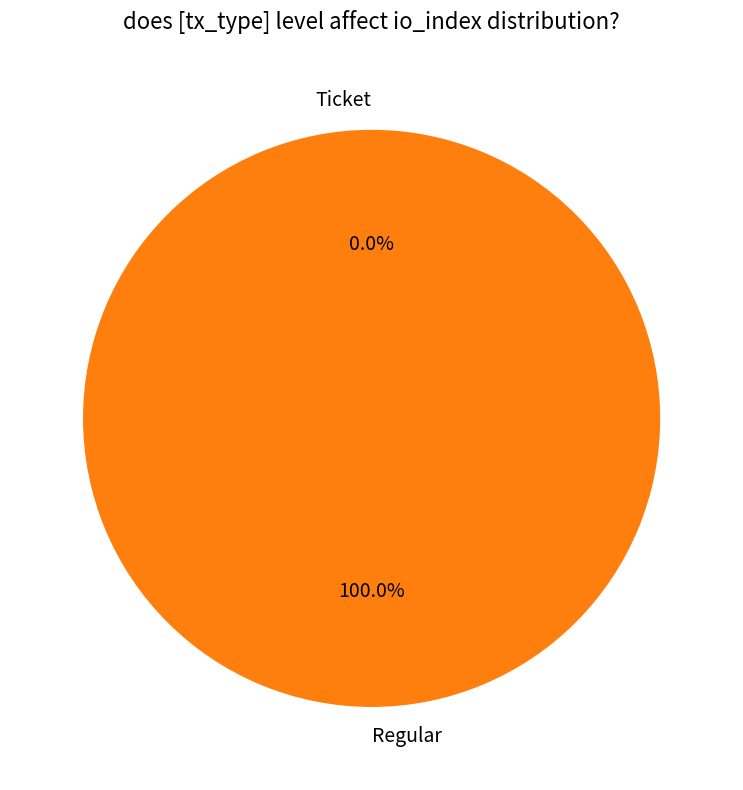

Which has a higher value, Ticket or Regular?

Regular